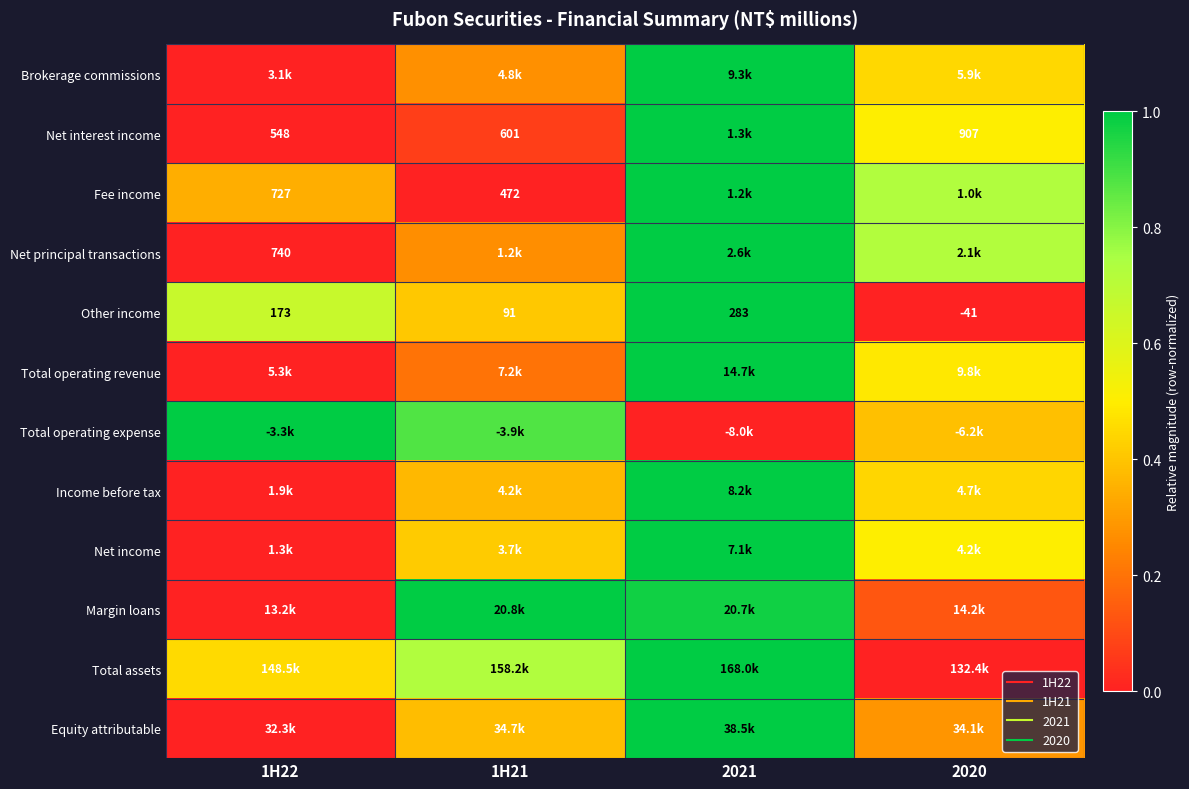

At how many categories does at least one series exceed 0?

4